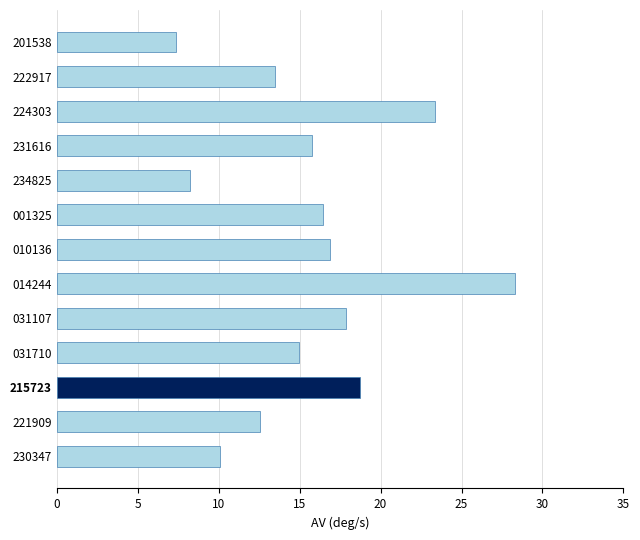

What is the difference between the maximum and second lowest values?

20.1